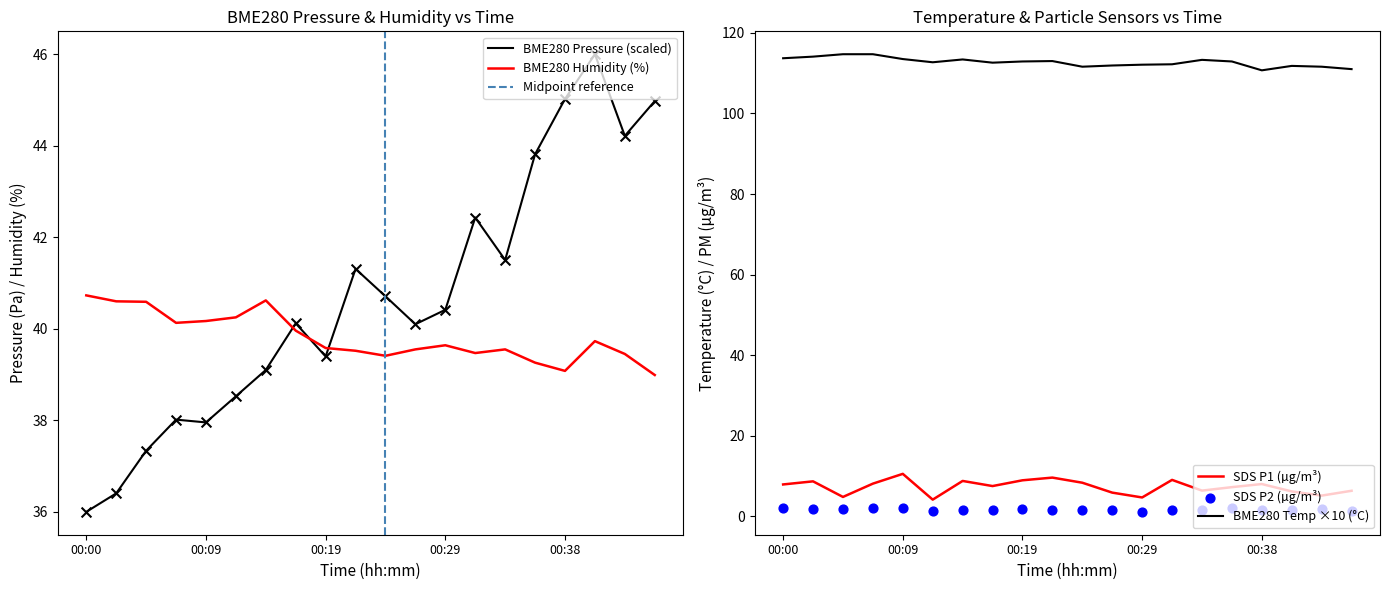

At which category is the sum across all series the highest?

00:41